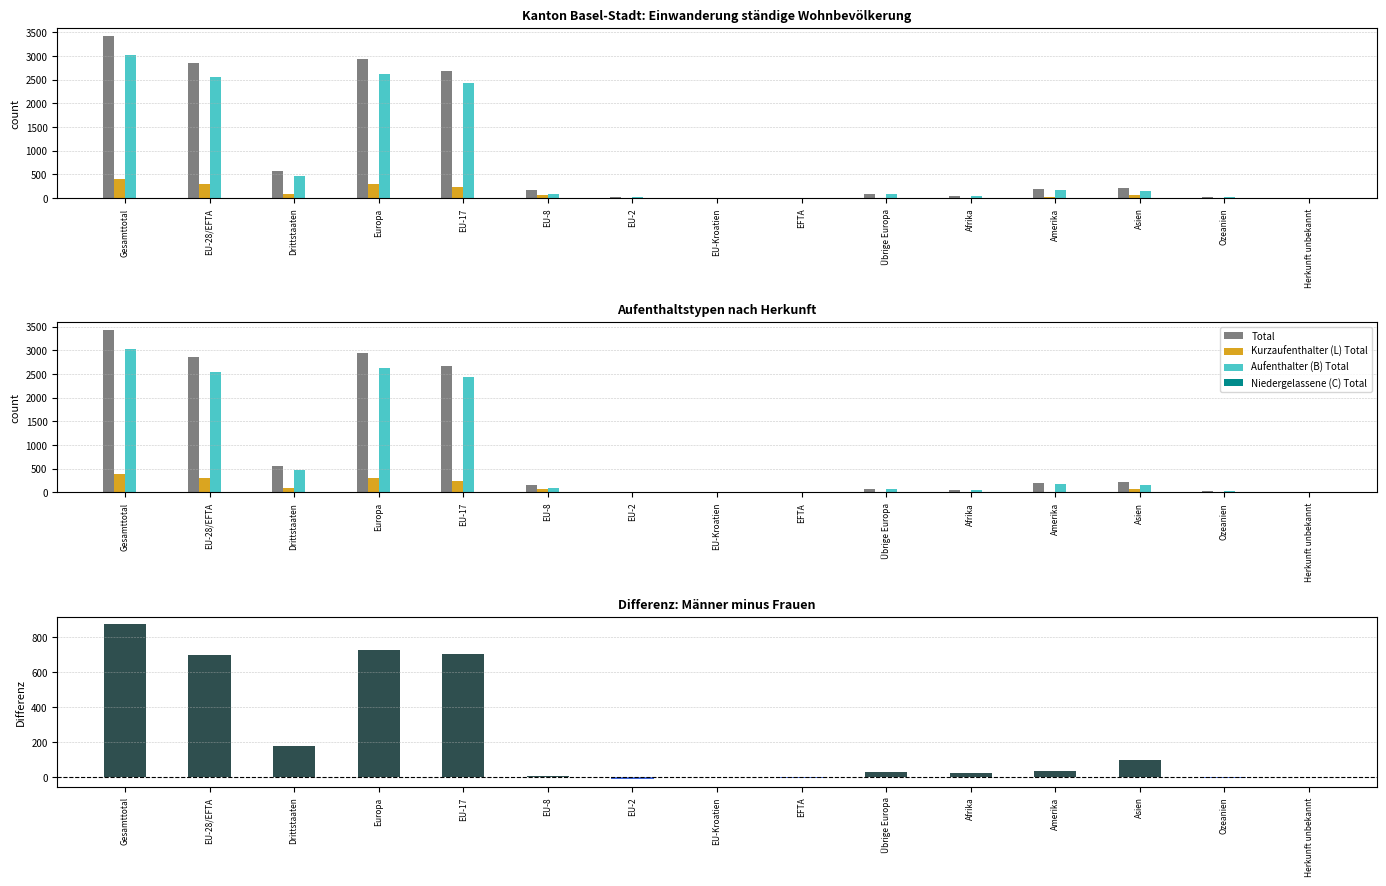

At which category is the sum across all series the highest?

Gesamttotal